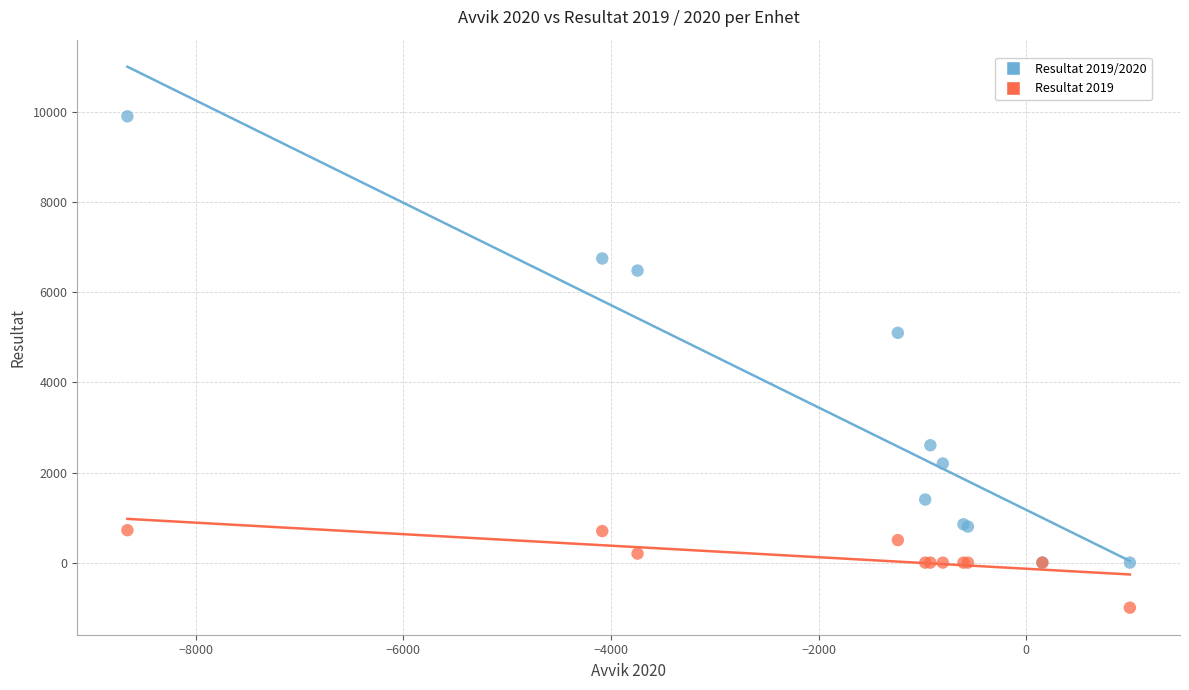

Across all series, what Y value is closest to 4452?

5100